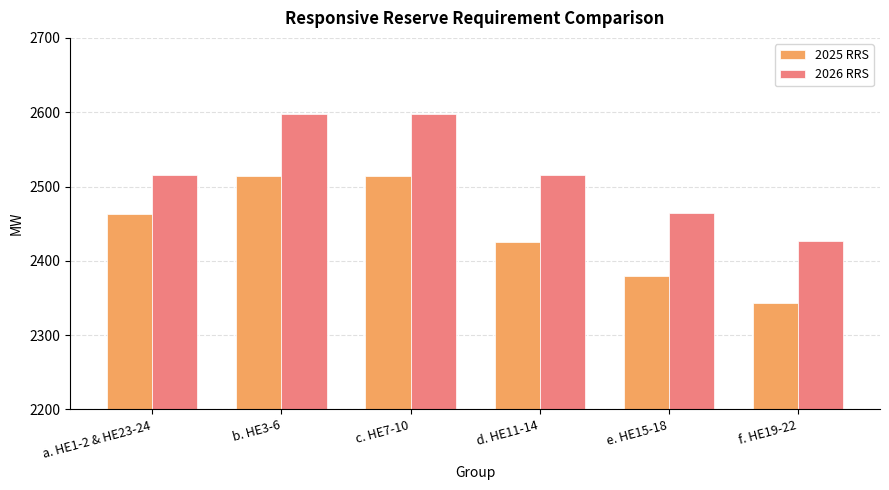

What is the average value of the 2025 RRS series?

2440